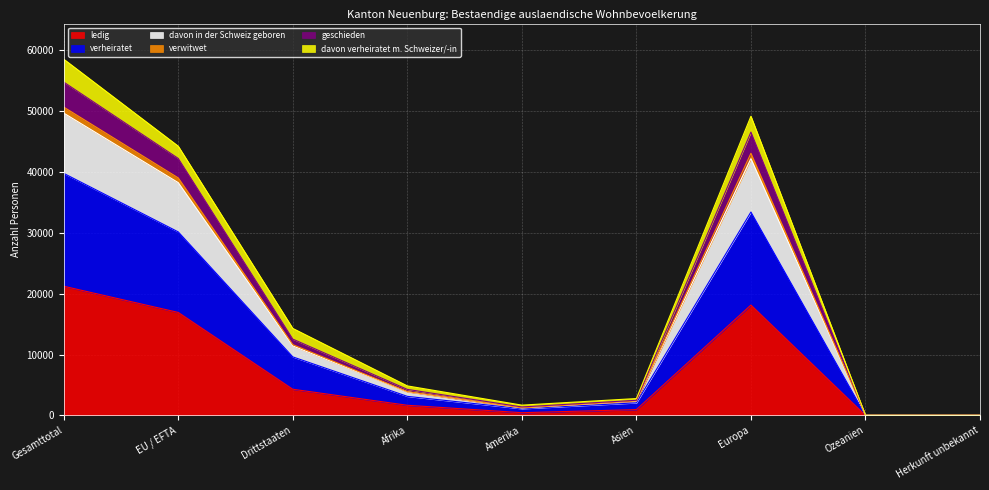

What are all the series names shown in the legend?

ledig, verheiratet, davon in der Schweiz geboren, verwitwet, geschieden, davon verheiratet m. Schweizer/-in